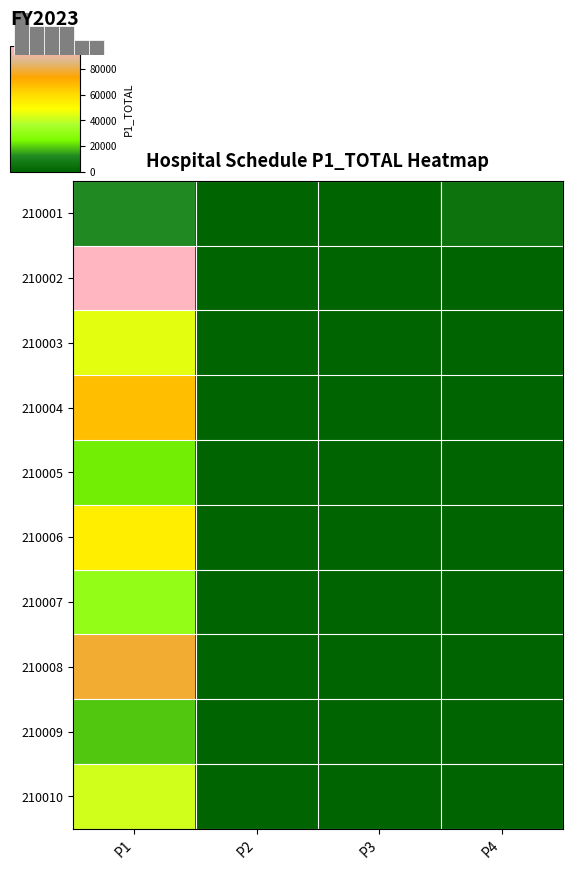

Reading right to left, list all the values displayed in this chart.

210001: P4=5024.8	P3=0.0	P2=0.0	P1=12000.7
210002: P4=0.0	P3=0.0	P2=0.0	P1=98000.0
210003: P4=0.0	P3=0.0	P2=0.0	P1=45000.0
210004: P4=0.0	P3=0.0	P2=0.0	P1=67000.0
210005: P4=0.0	P3=0.0	P2=0.0	P1=23000.0
210006: P4=0.0	P3=0.0	P2=0.0	P1=54000.0
210007: P4=0.0	P3=0.0	P2=0.0	P1=31000.0
210008: P4=0.0	P3=0.0	P2=0.0	P1=78000.0
210009: P4=0.0	P3=0.0	P2=0.0	P1=19000.0
210010: P4=0.0	P3=0.0	P2=0.0	P1=42000.0